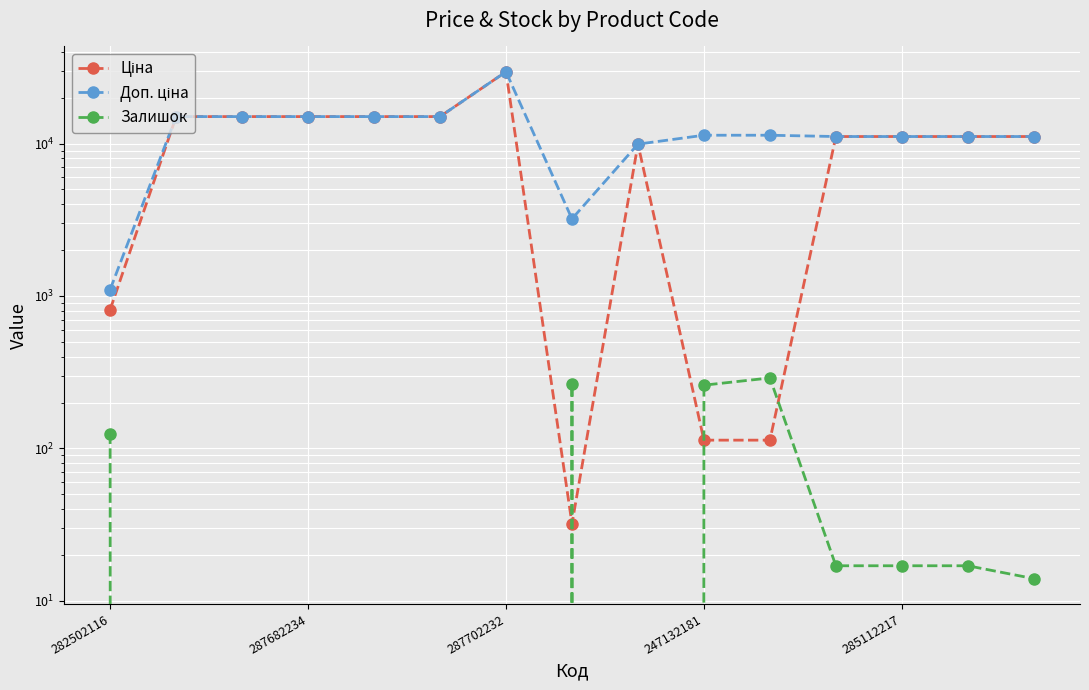

In Ціна, how many points are lower than both neighbors (excluding endpoints)?

1